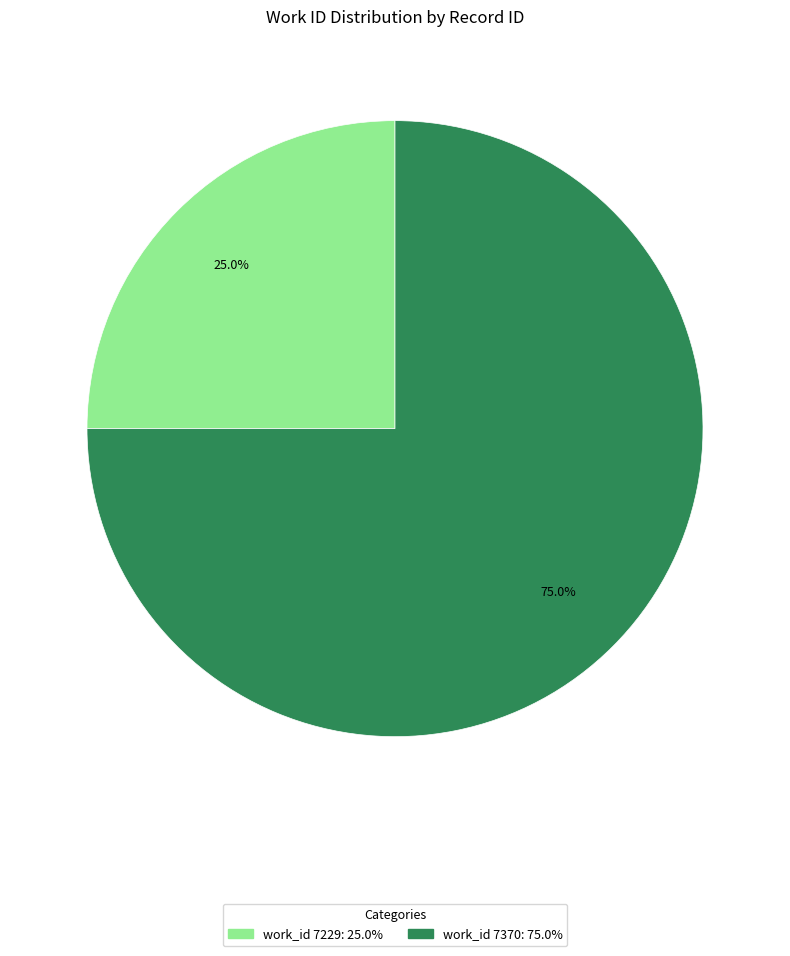

Is there a majority slice in this chart?

Yes